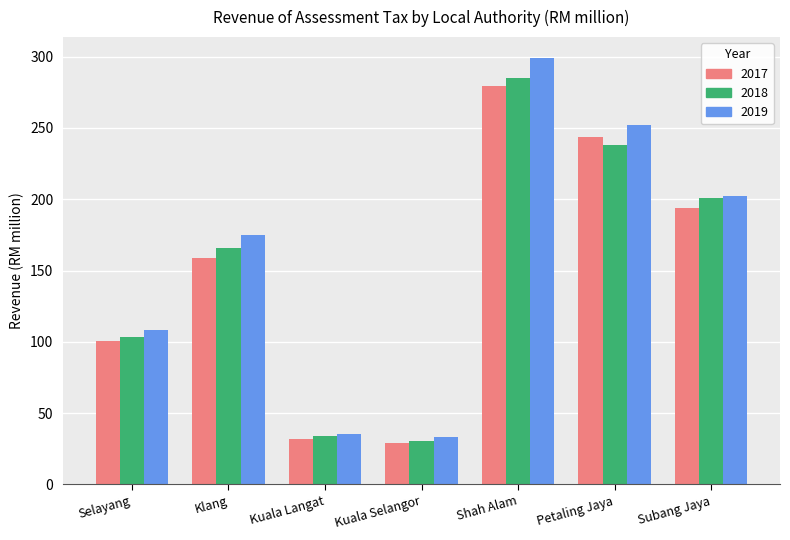

Is it true that 2017 equals 31.8 at Kuala Langat?

True